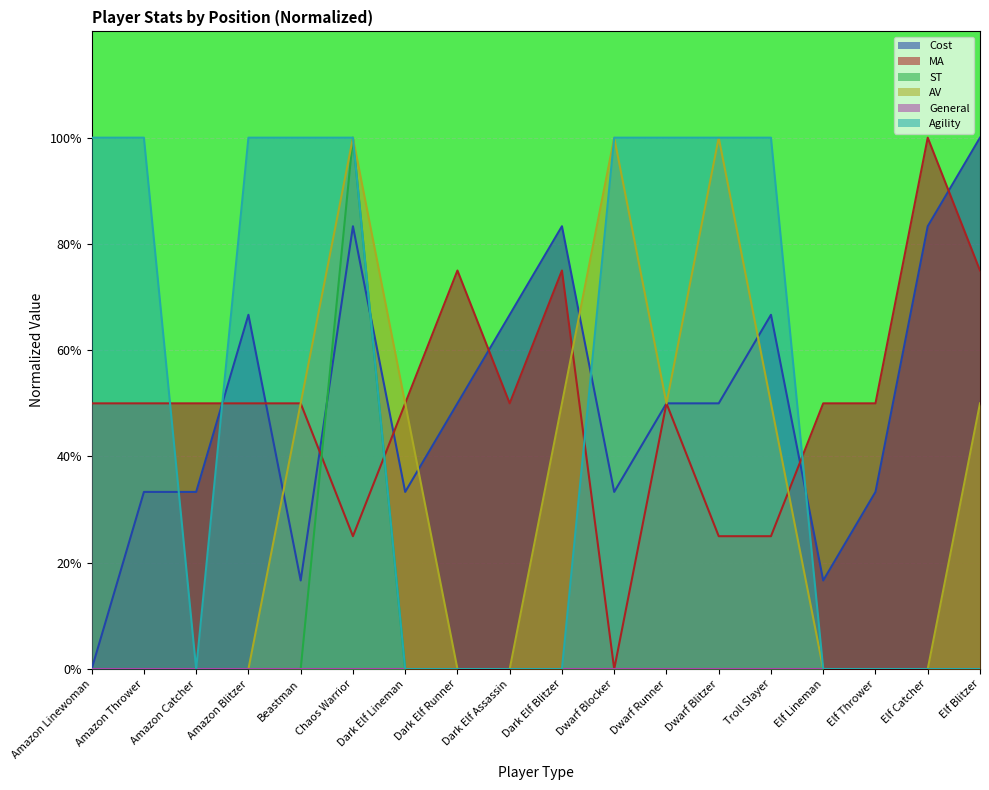

What position from the right is Dwarf Runner?

7